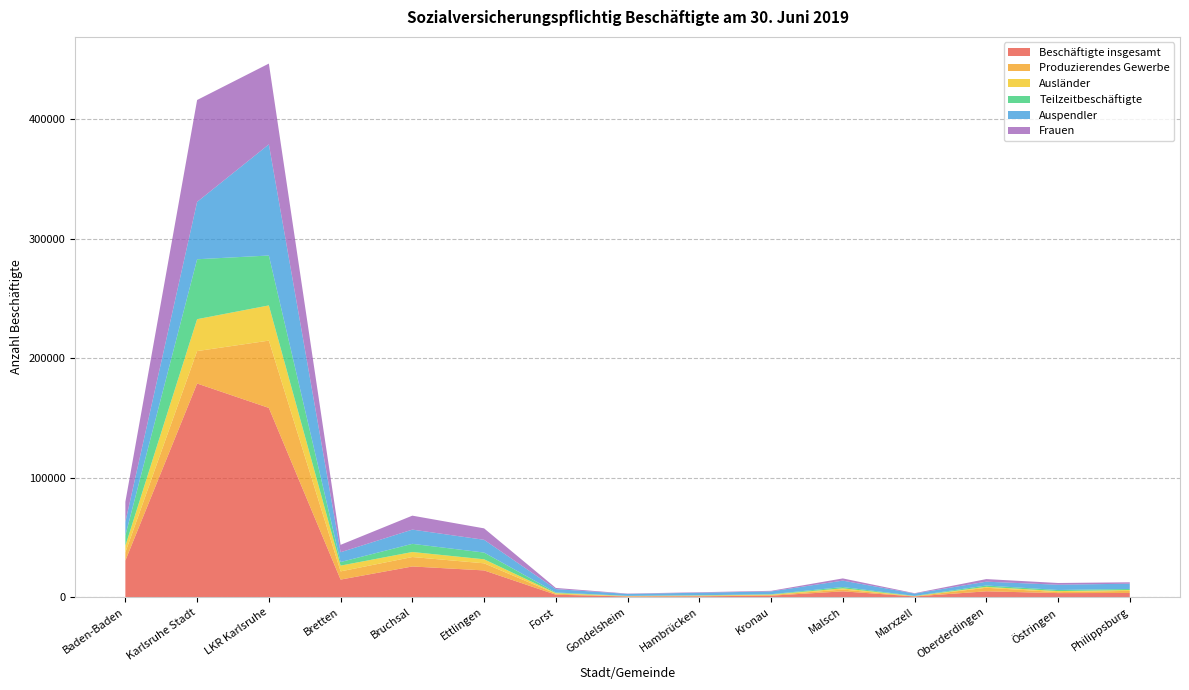

Reading left to right, what are all the values shown in this chart?

Beschäftigte insgesamt: 30704	178857	158434	14761	25728	22430	2101	613	776	1290	4910	655	4933	3442	3549
Produzierendes Gewerbe: 6853	27136	56324	6856	7910	5941	837	125	457	594	1480	148	2980	818	1774
Ausländer: 5487	26708	29464	4824	4197	3368	473	259	161	295	1047	103	758	854	726
Teilzeitbeschäftigte: 8672	50160	41772	3012	6840	5635	548	151	245	335	1094	209	1136	933	864
Auspendler: 11303	48010	93022	8187	11909	10683	2829	1608	2117	2323	5355	1914	3194	4397	4416
Frauen: 16845	85272	67616	6202	11677	9568	967	285	401	507	1845	343	2163	1461	1152